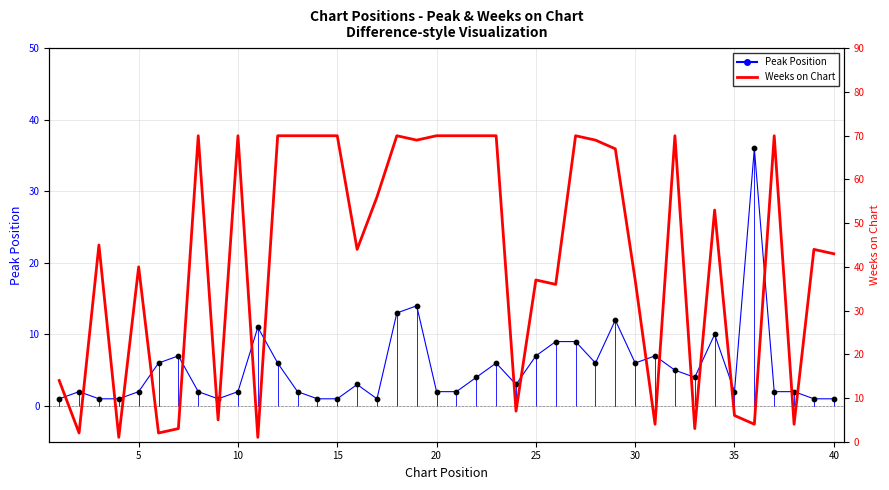

Which series contains the highest Y value?

Weeks on Chart